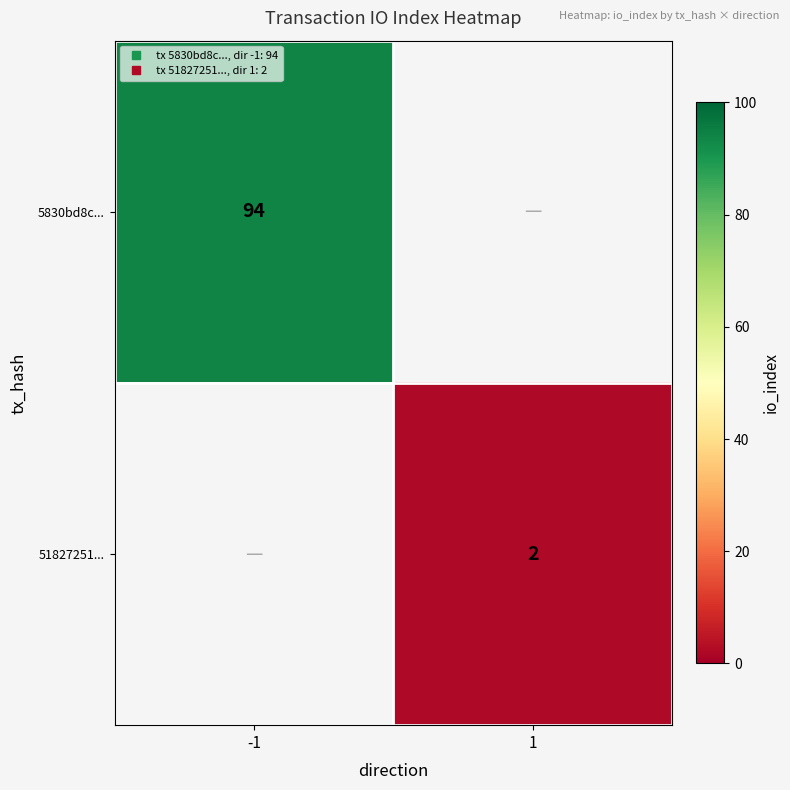

Which has a higher value, 1 or -1?

-1